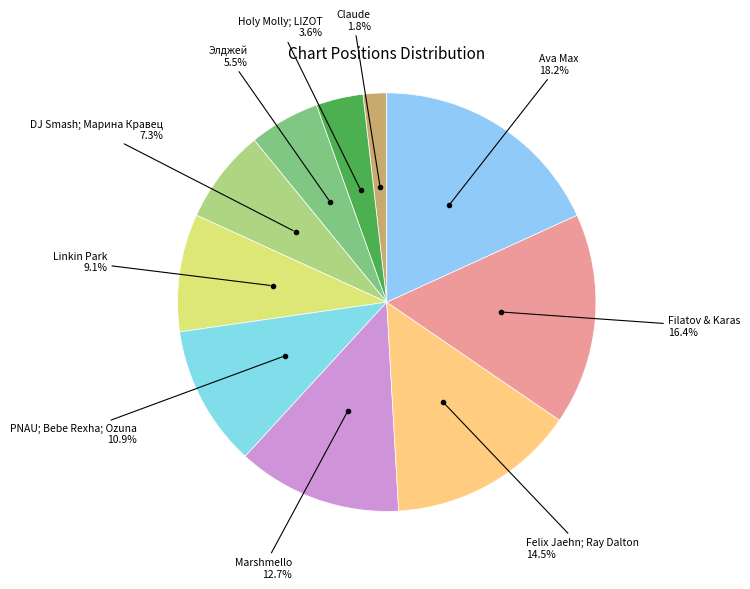

Is there a majority slice in this chart?

No